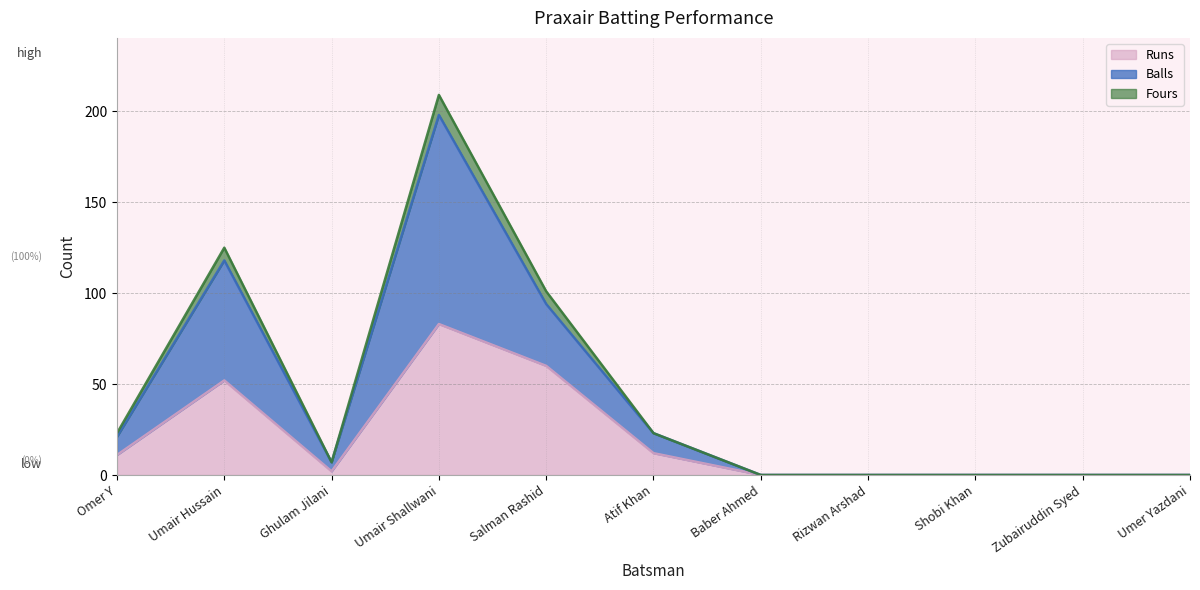

Where is Fours nearest to the value 104?

Salman Rashid